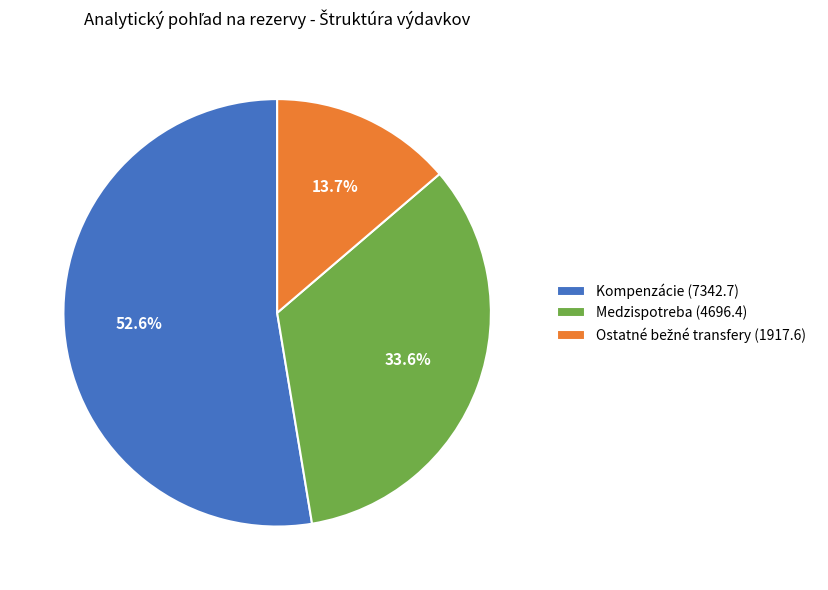

Does Kompenzácie account for over 50% of the chart?

Yes